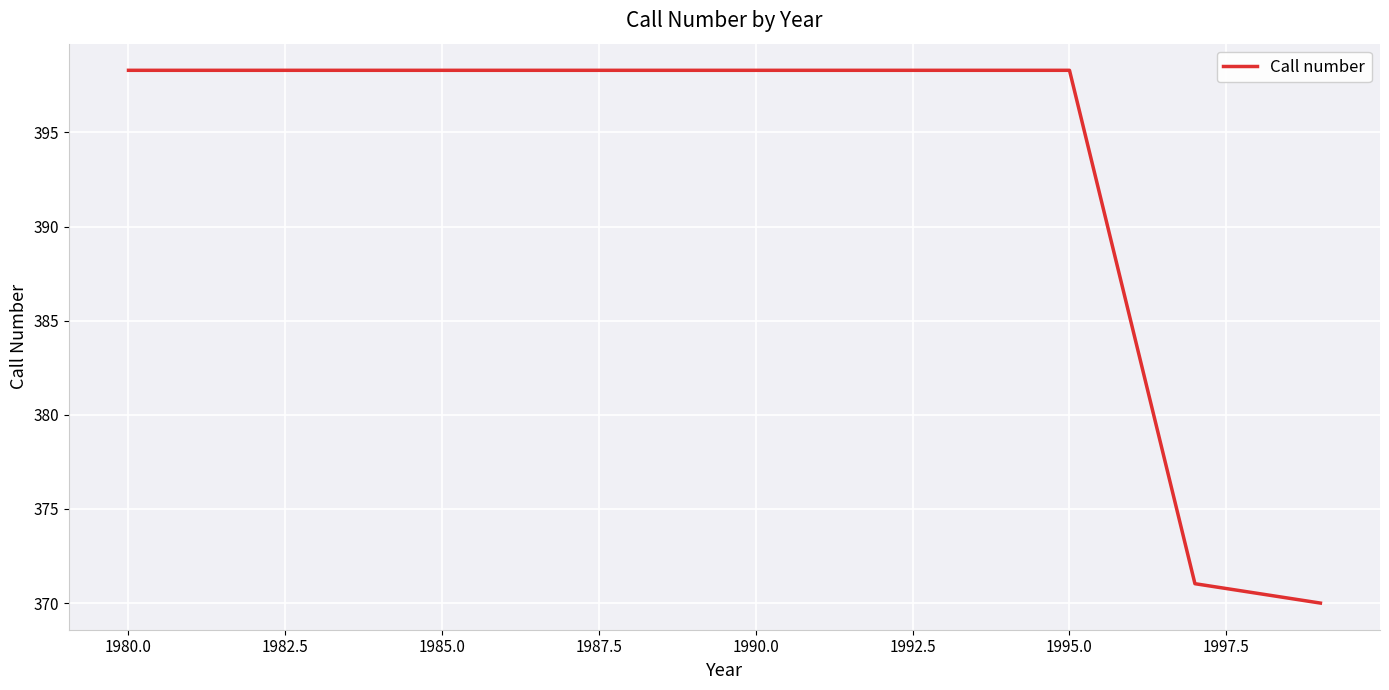

What is the average value?

384.4